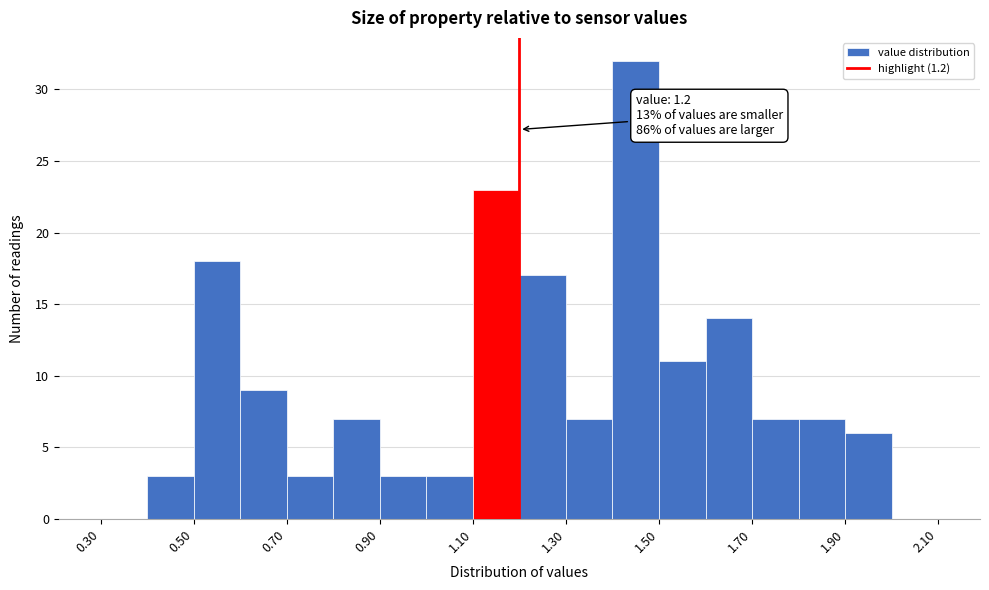

Over which range of the x-axis is the bar tallest?

1.4 to 1.5